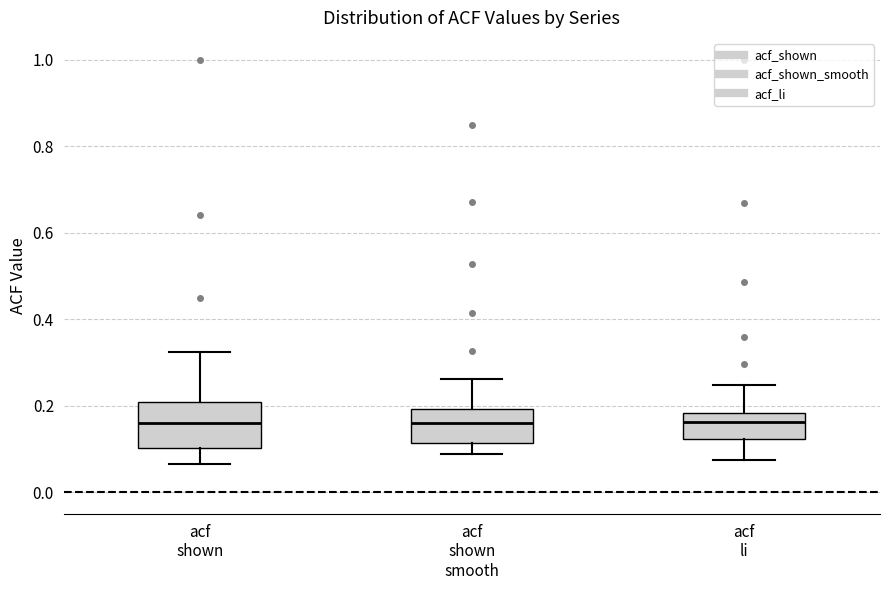

Which box is the tallest, from its lower edge to its upper edge?

acf shown